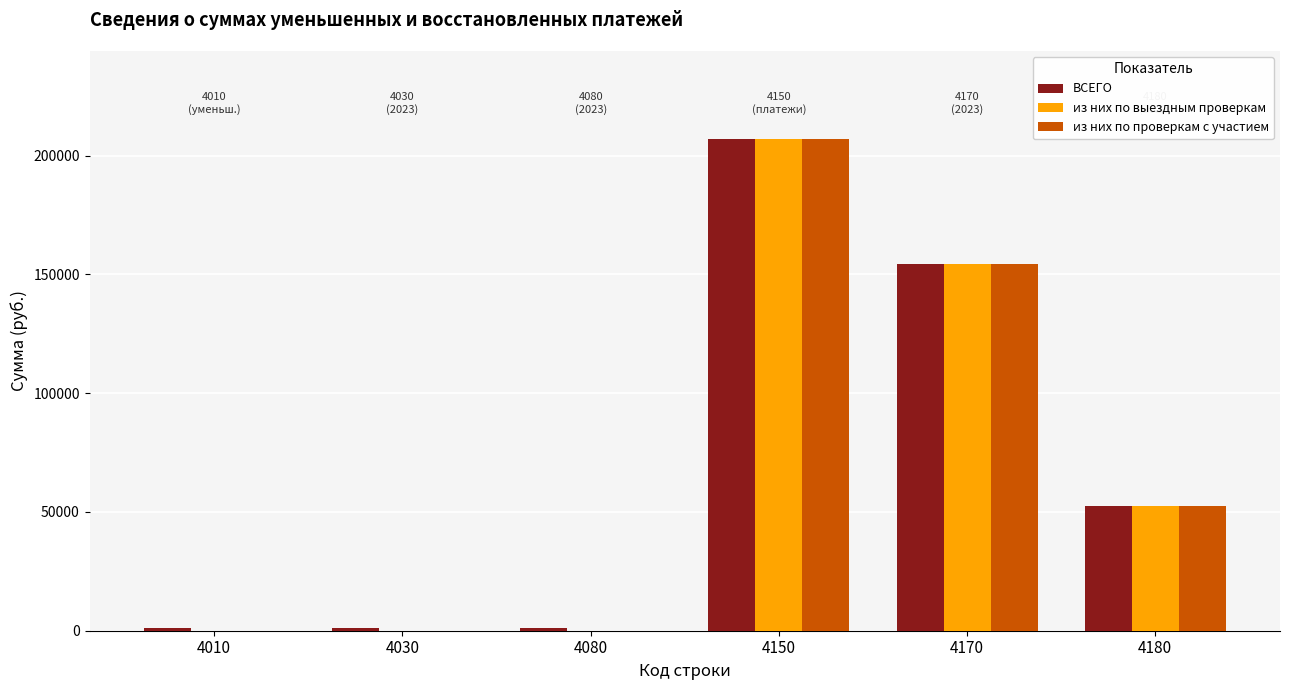

Reading left to right, extract all data points from this chart.

ВСЕГО: 1221	1221	1221	206779	154192	52586
из них по выездным проверкам: 0	0	0	206779	154192	52586
из них по проверкам с участием: 0	0	0	206779	154192	52586